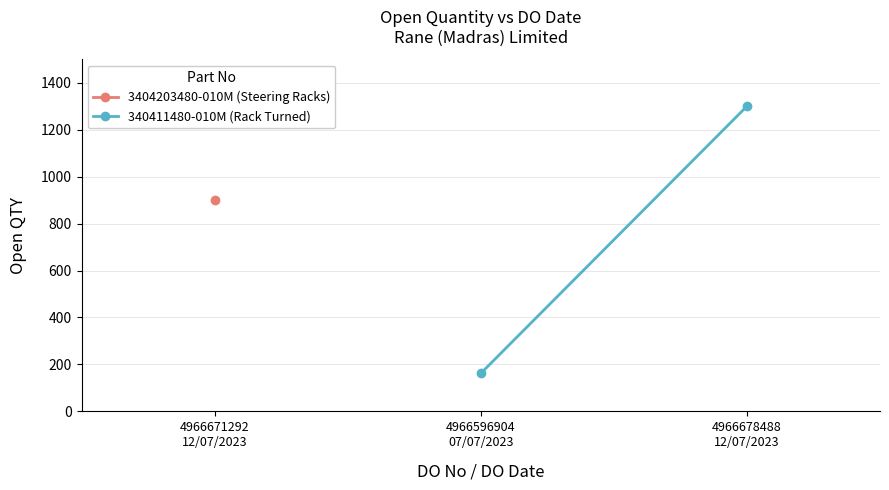

What is the label of the 1st point from the left?

4966596904 07/07/2023